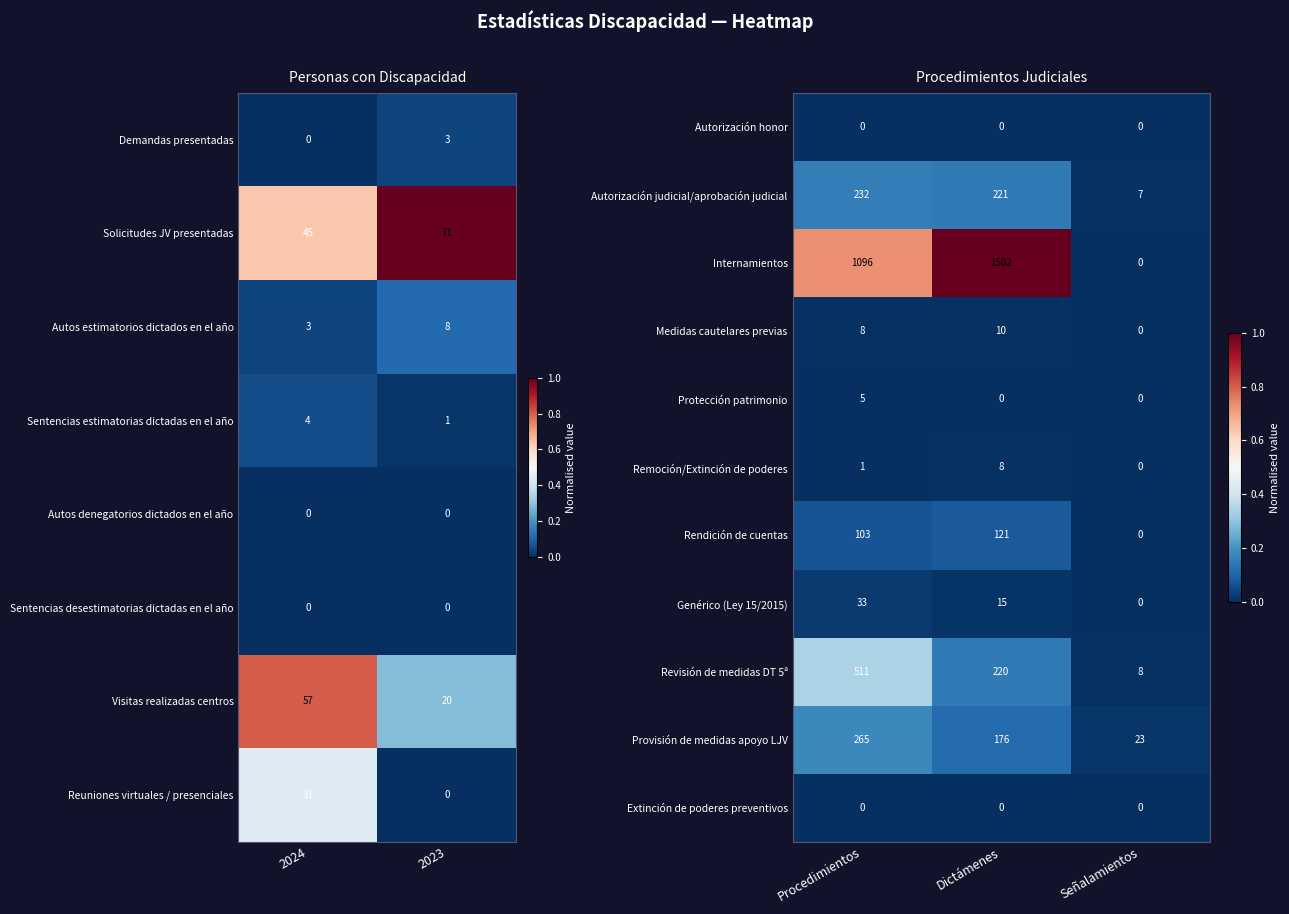

At which label does Genérico (Ley 15/2015) reach its peak?

Procedimientos